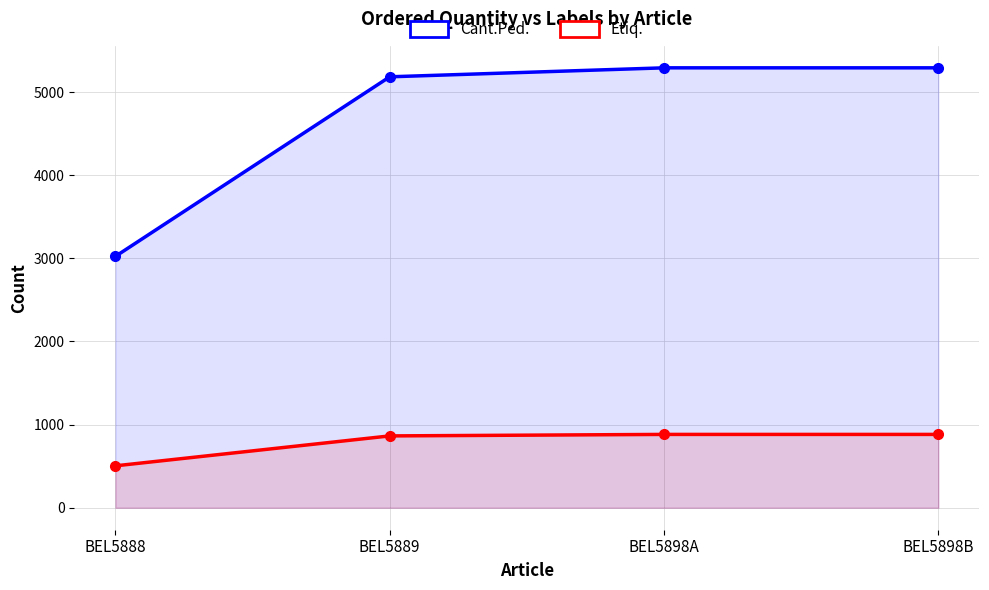

Where is Cant.Ped. nearest to the value 4158?

BEL5889